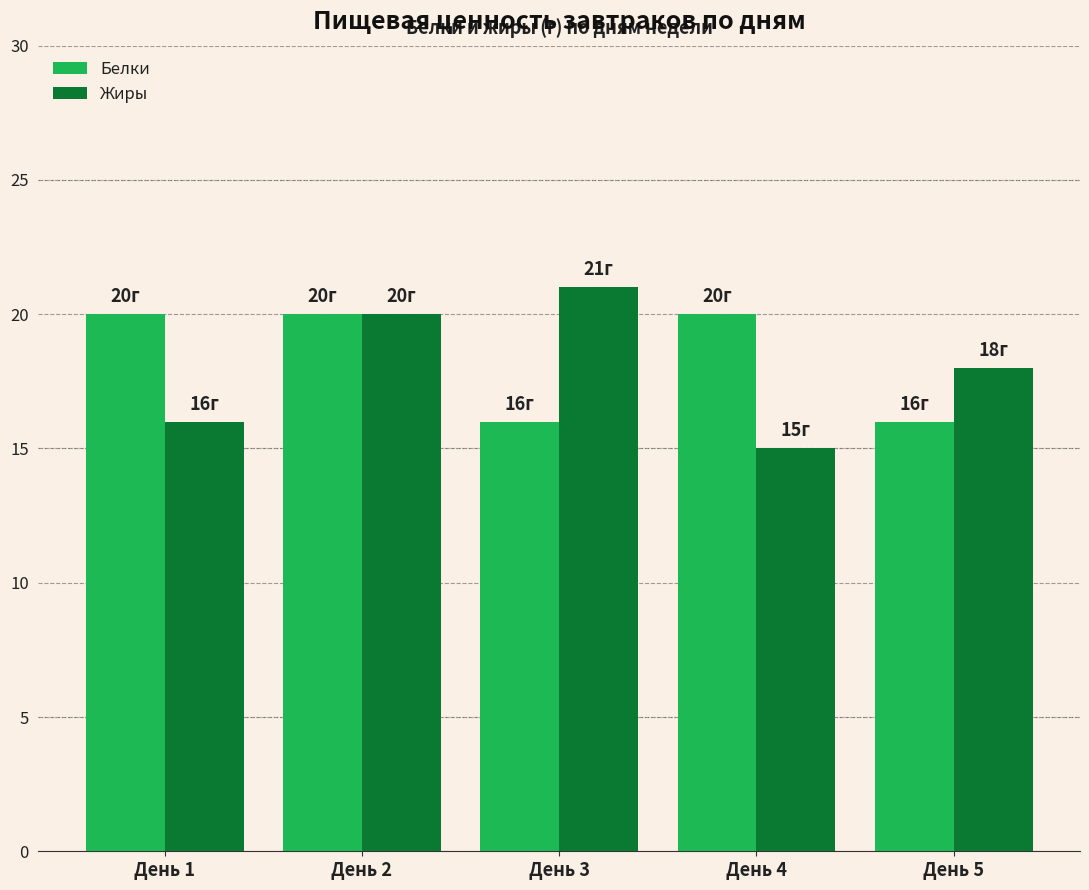

What is the value of the Белки bar at the 5th from the left?

16